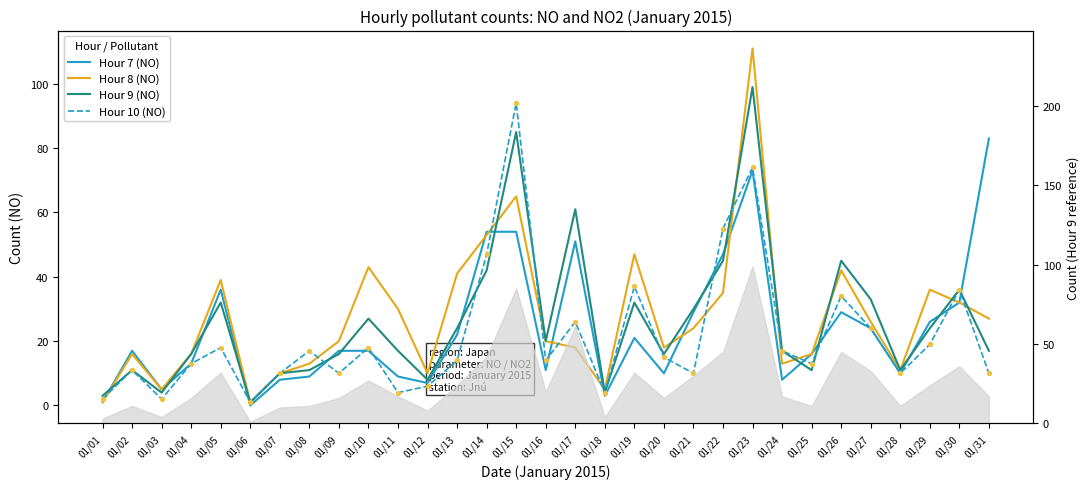

At which category is the sum across all series the highest?

01/23